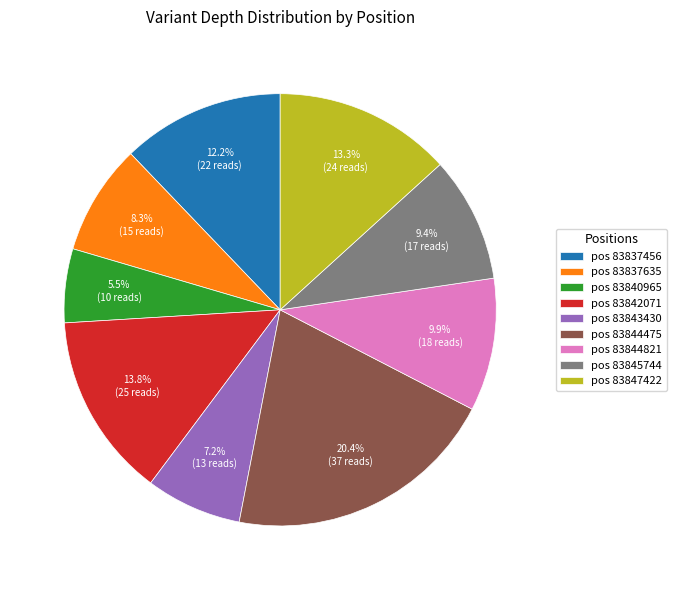

Which slice is the smallest?

pos 83840965